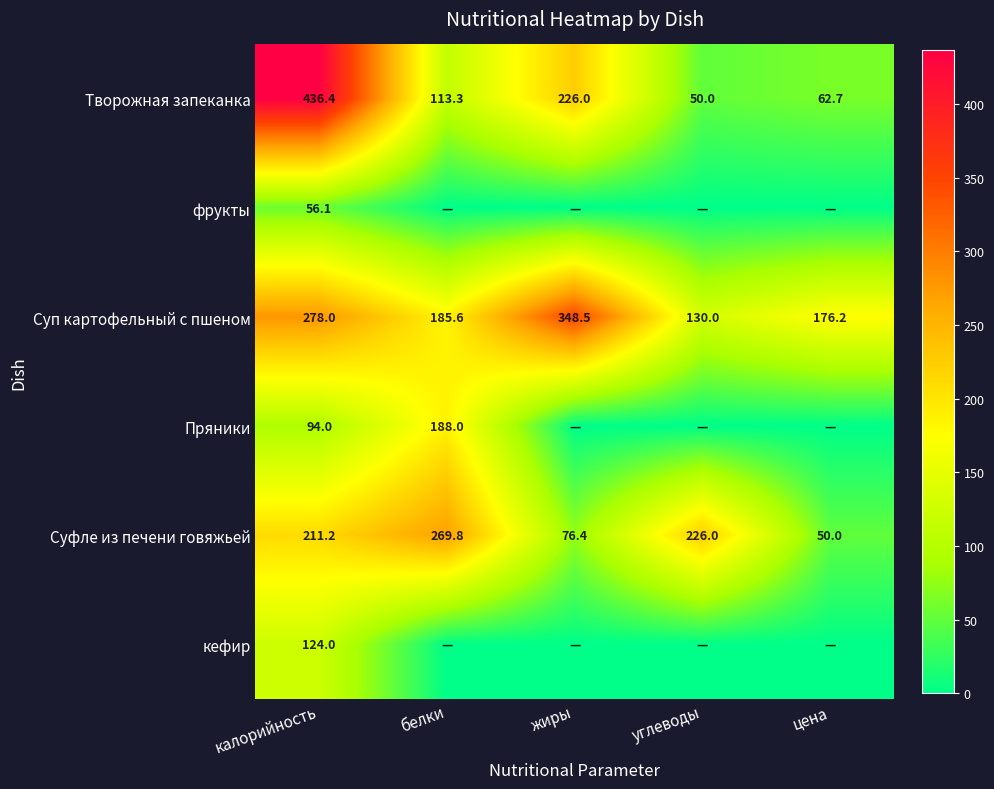

What is the sum of all Суфле из печени говяжьей values?

833.4